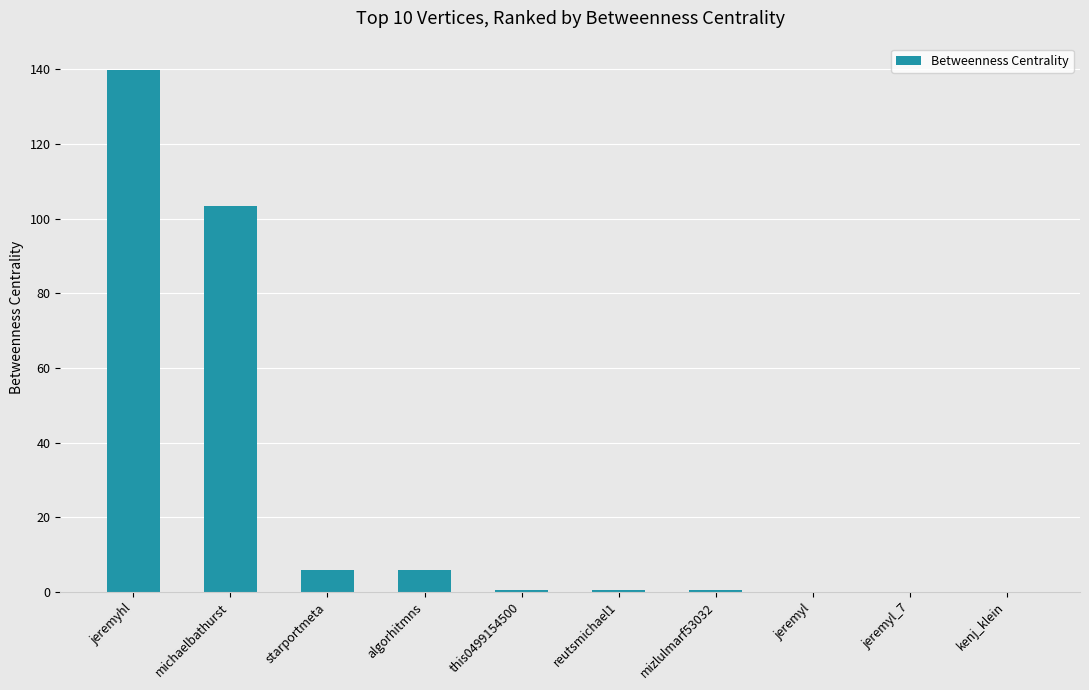

Which label corresponds to the largest value in the chart?

jeremyhl